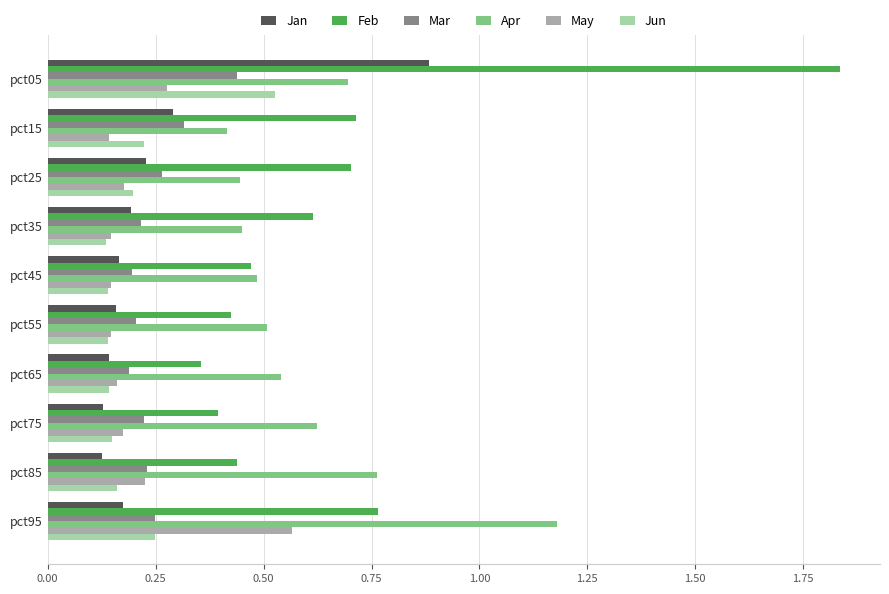

The value of Mar at pct65 is 0.3. True or false?

False